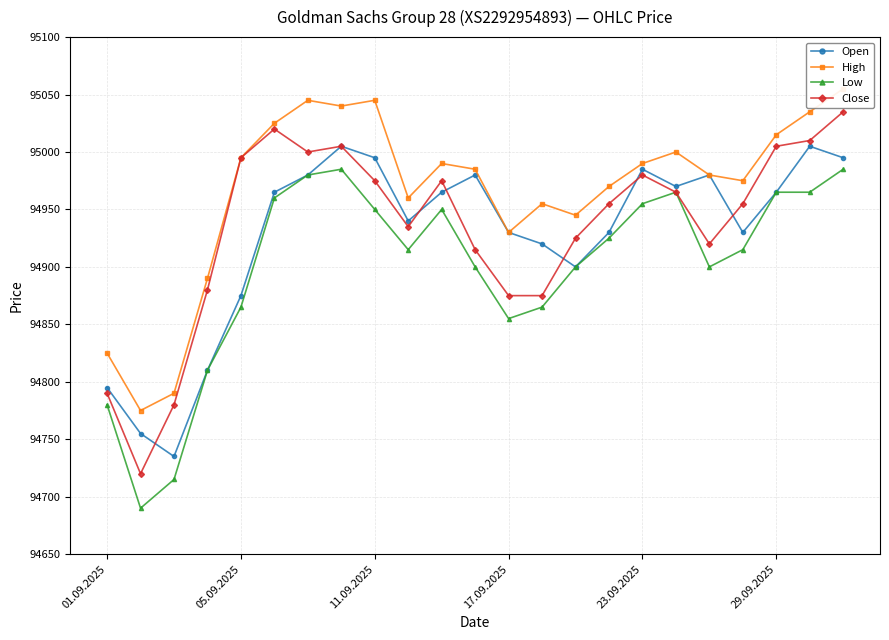

At 18, list the series in order from smallest to largest.

Low, Close, Open, High